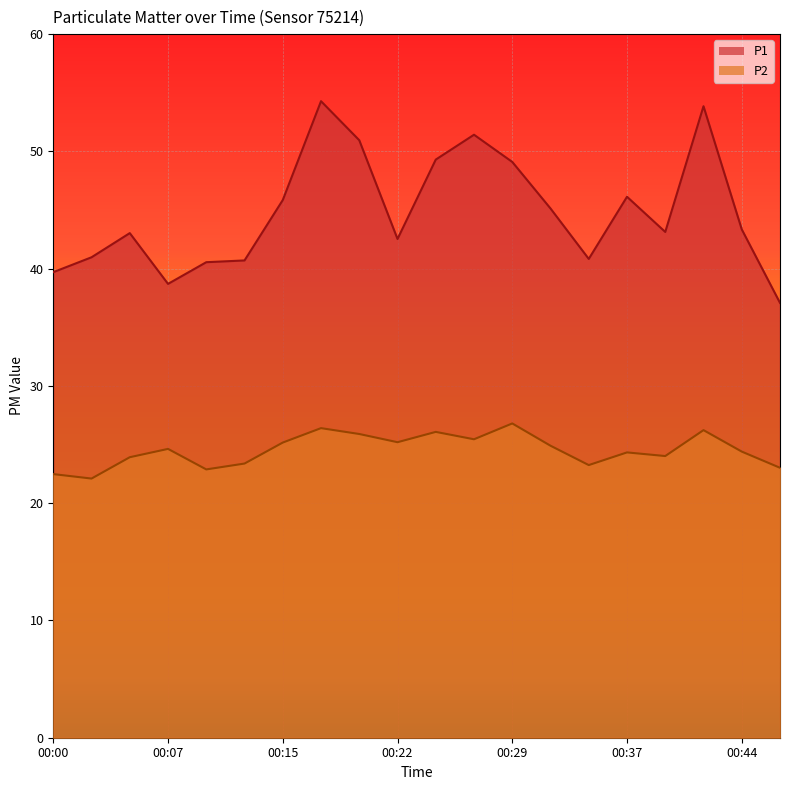

What are all the series names shown in the legend?

P1, P2